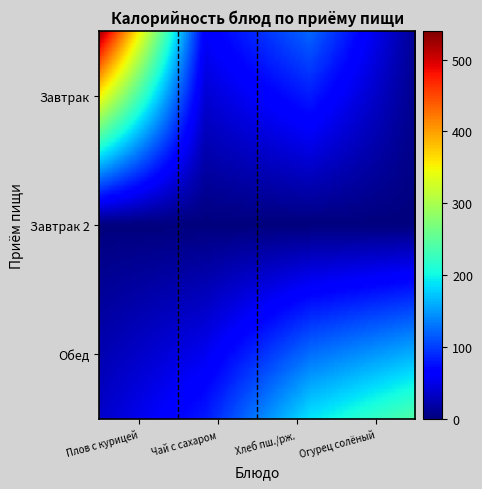

Reading left to right, list all the values displayed in this chart.

Завтрак: 520.8	60.0	121.6	10.8
Завтрак 2: 0.0	0.0	0.0	0.0
Обед: 0.0	0.0	0.0	0.0